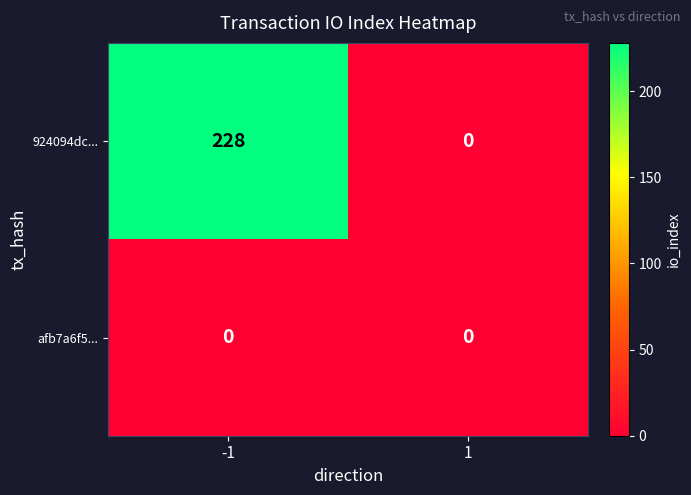

What is the greatest value displayed?

228